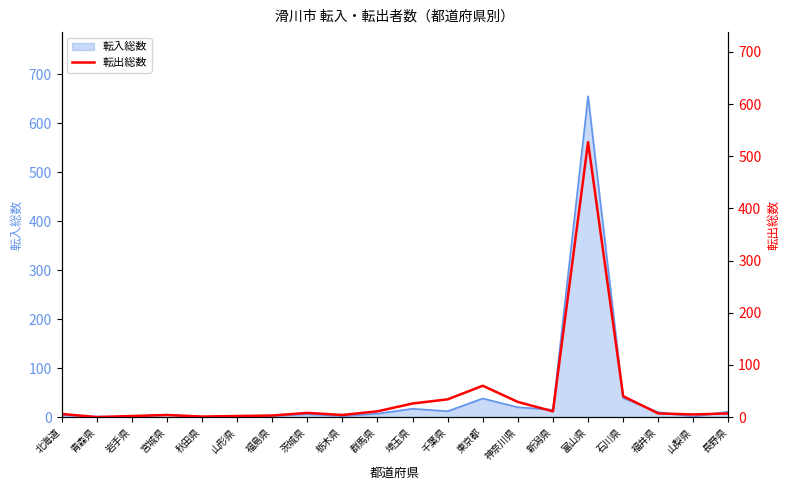

List the labels in order of value, smallest first.

青森県, 秋田県, 岩手県, 山形県, 福島県, 宮城県, 栃木県, 山梨県, 北海道, 福井県, 長野県, 茨城県, 群馬県, 新潟県, 埼玉県, 神奈川県, 千葉県, 石川県, 東京都, 富山県